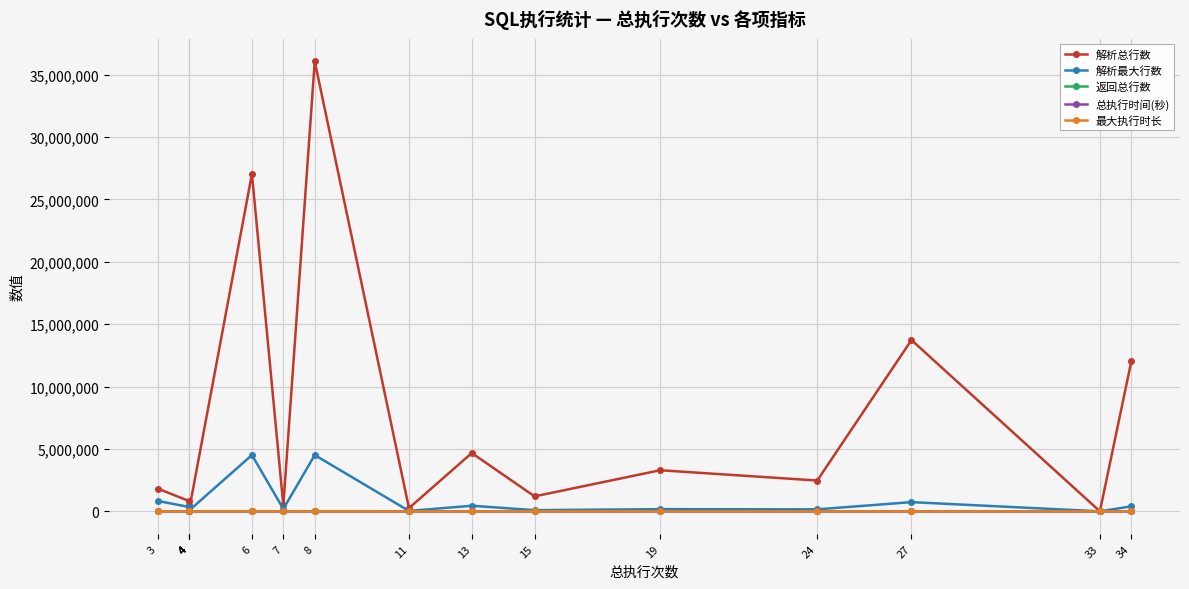

Which category has the highest value in the 解析总行数 series?

8